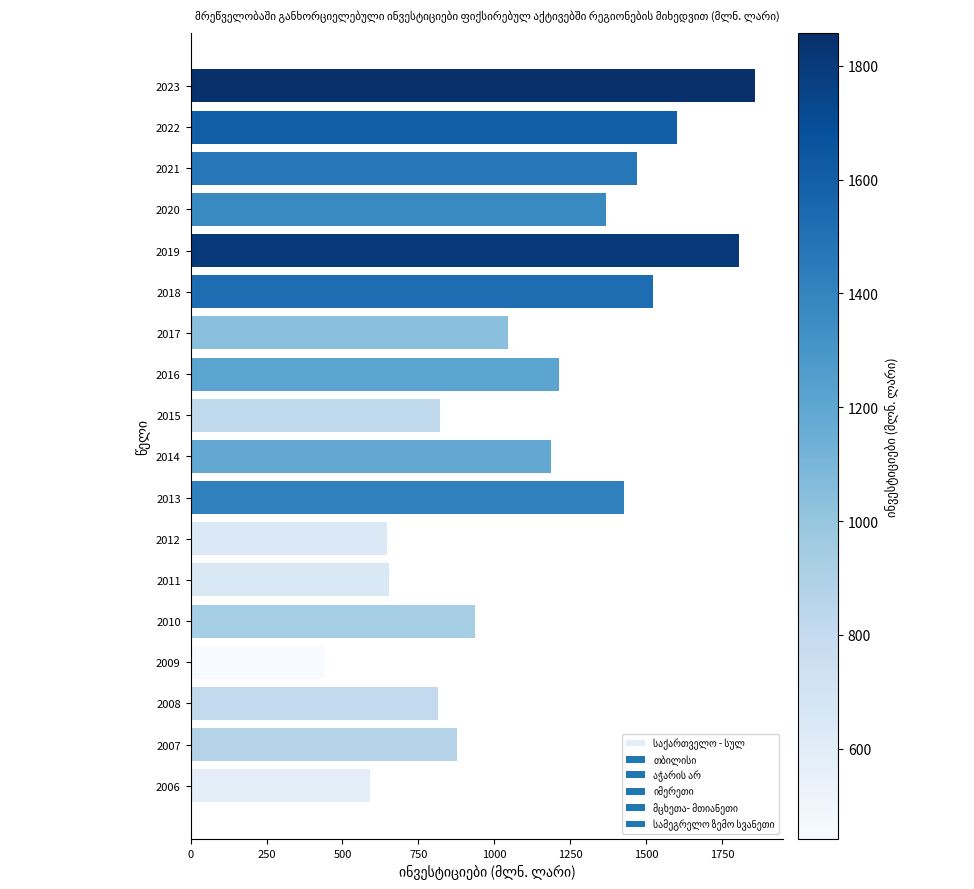

What is the minimum value shown in the chart?

441.6